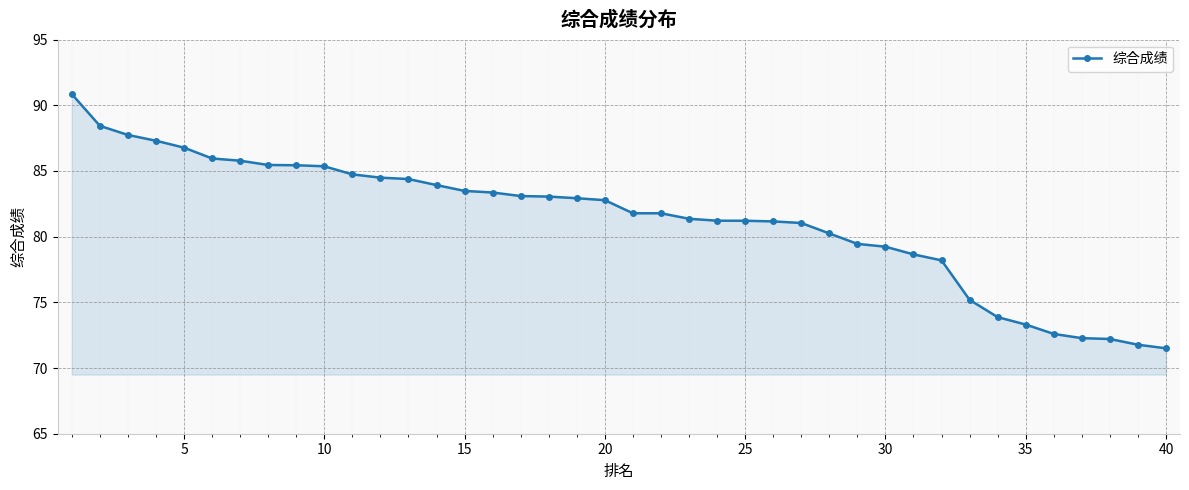

What is the average value?

81.3